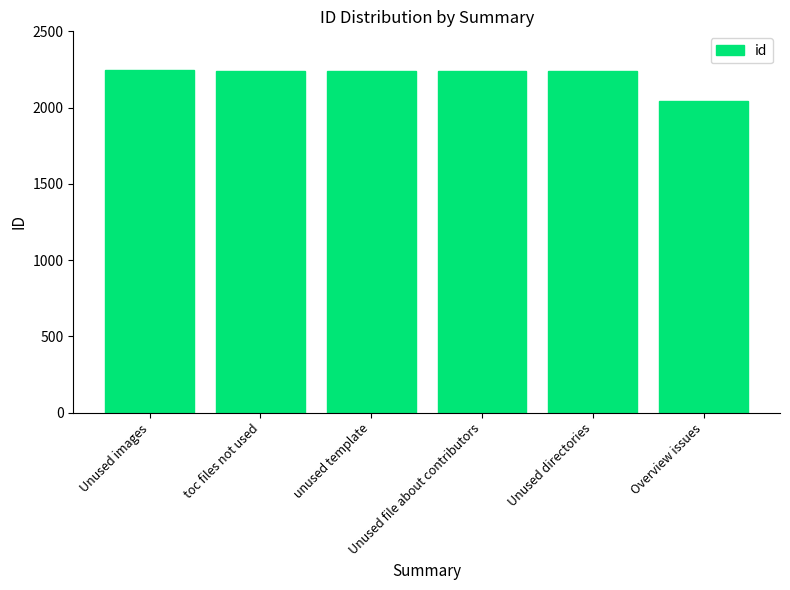

Which category has the lowest value across all series?

Overview issues